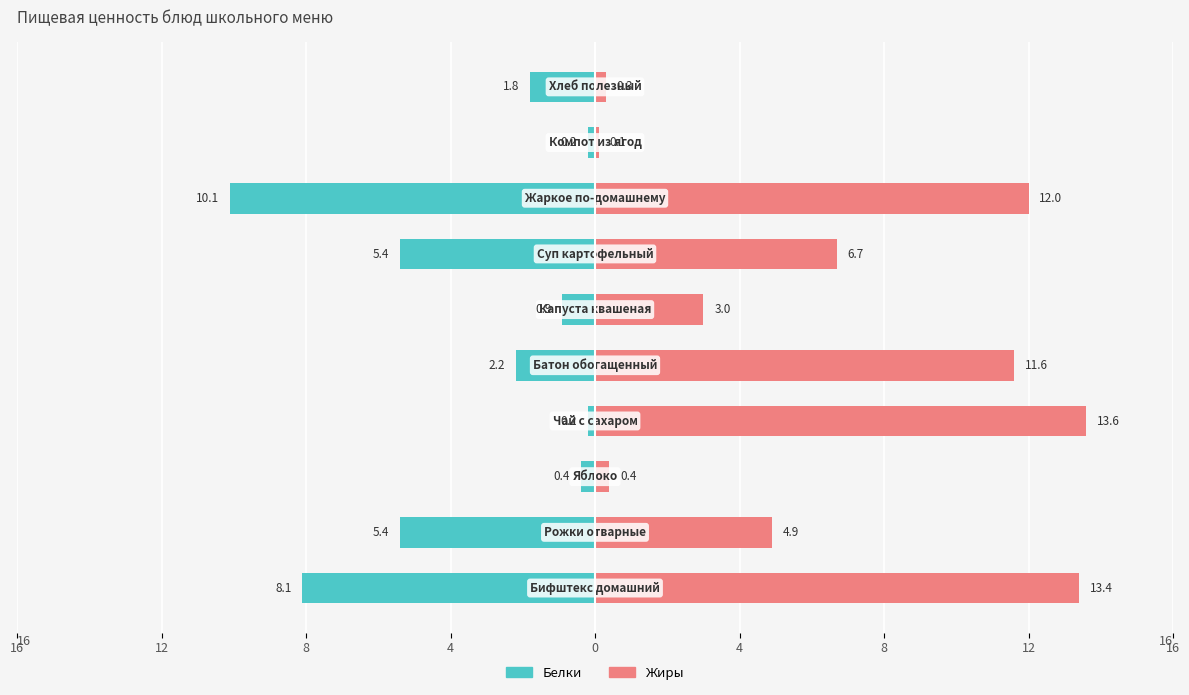

Rank the series by their maximum value, from lowest to highest.

Белки, Жиры